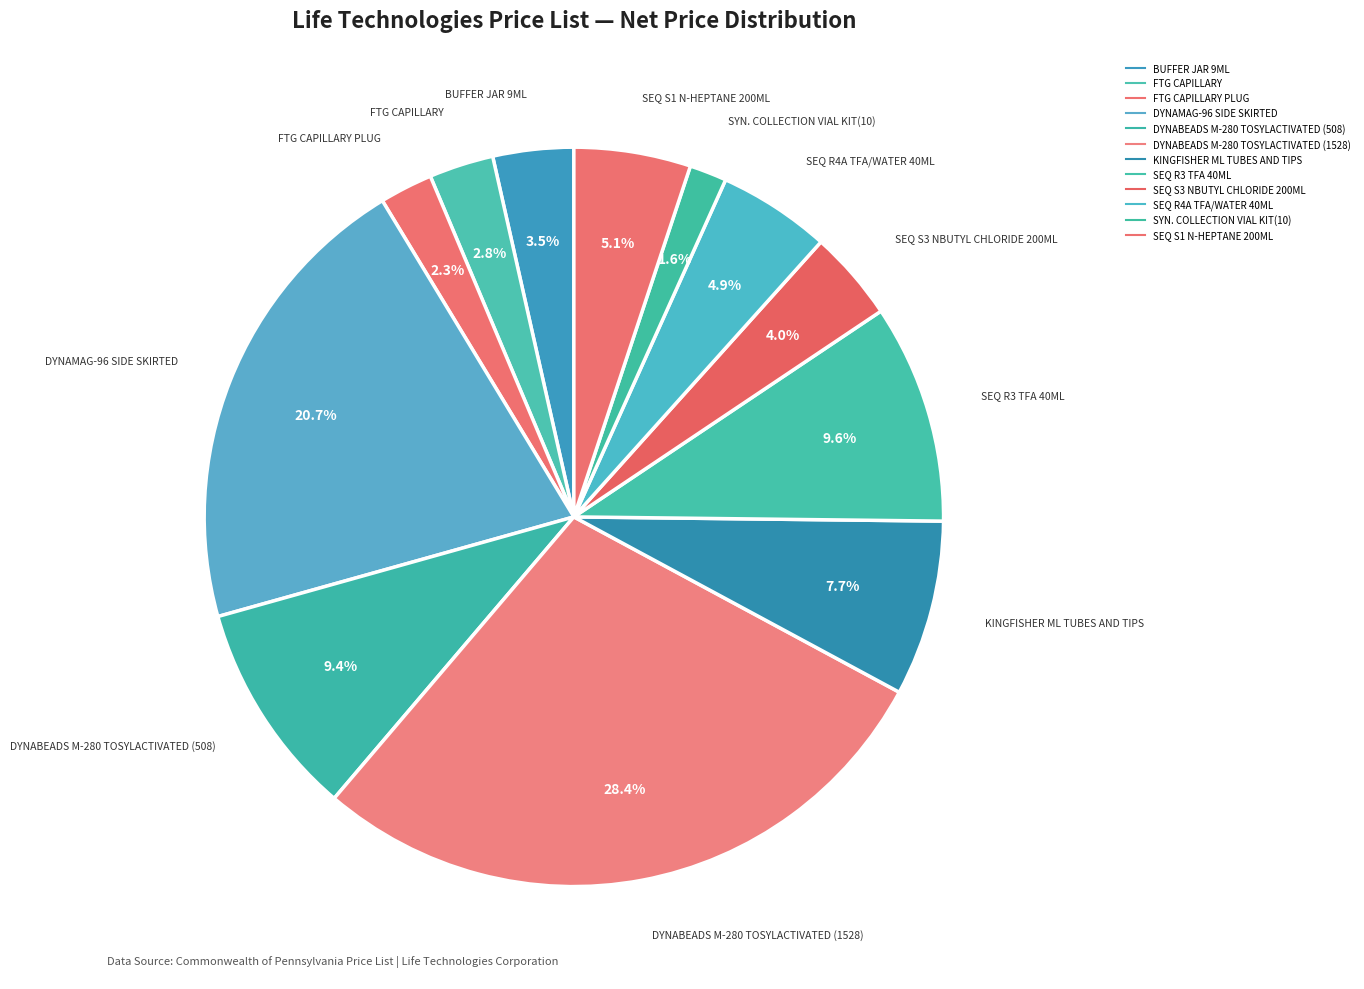

To the nearest percent, what is the average slice percentage?

8%